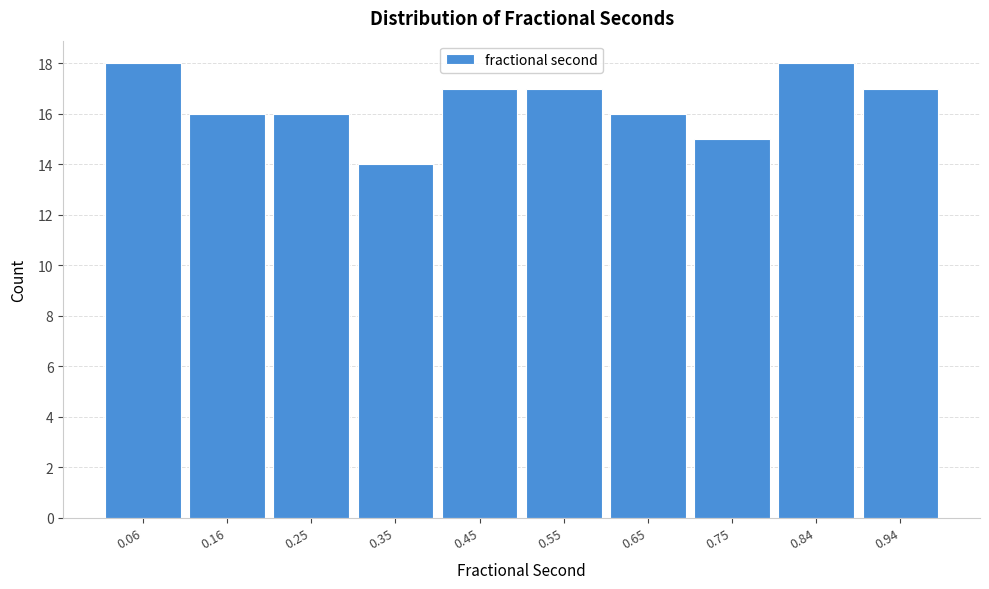

Reading left to right, list every bar in this chart as the range it spans on the x-axis followed by its height. Neither the bar edges nor the heights are printed on the chart, so give them approximately, as read against the axes.

0.01 to 0.11: 18
0.11 to 0.20: 16
0.20 to 0.30: 16
0.30 to 0.40: 14
0.40 to 0.50: 17
0.50 to 0.60: 17
0.60 to 0.70: 16
0.70 to 0.80: 15
0.80 to 0.89: 18
0.89 to 0.99: 17